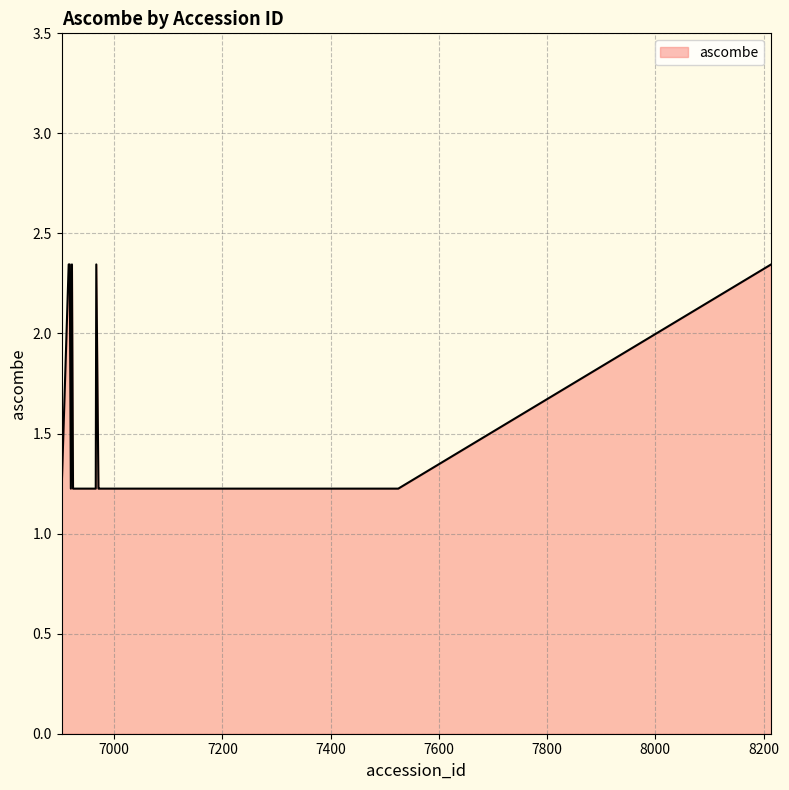

What is the smallest value displayed?

1.2